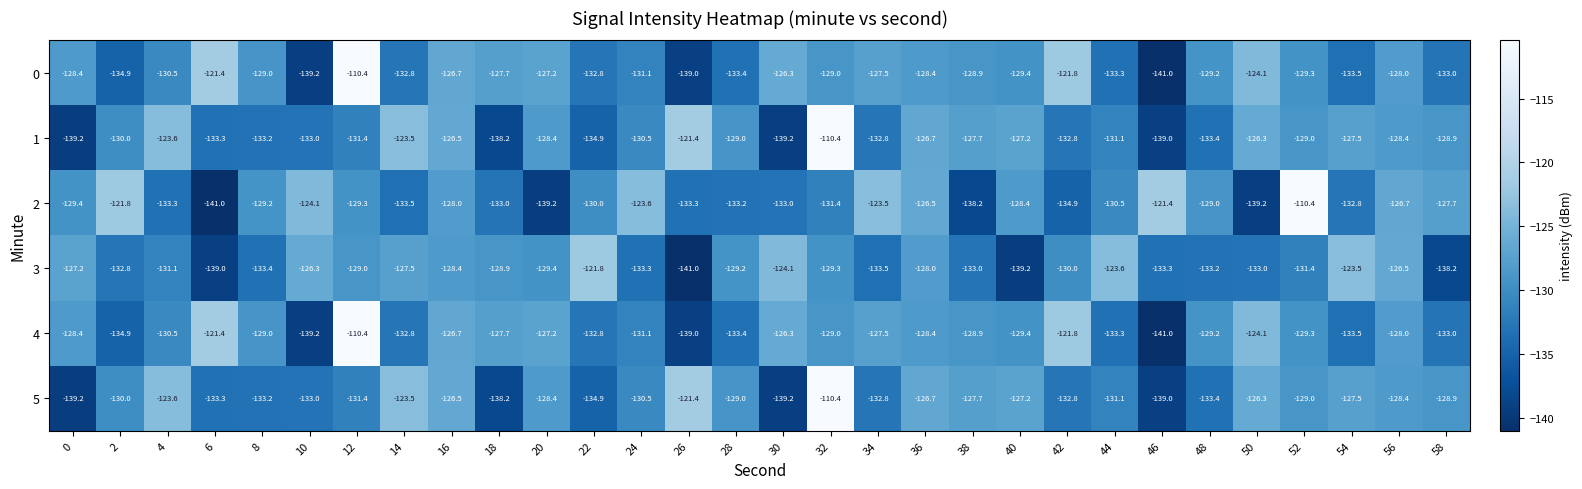

Between 10 and 46, which series saw the biggest shift?

3